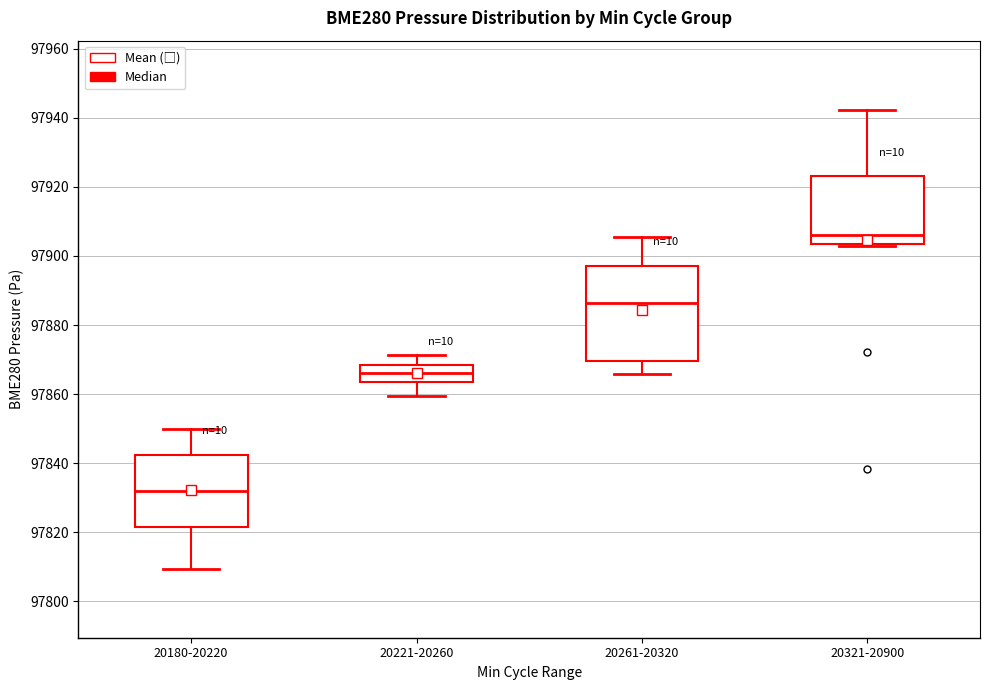

Which box has the lowest median line?

20180-20220